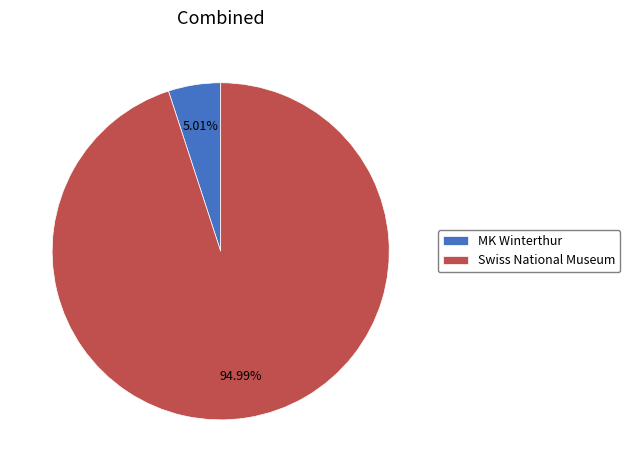

Which category has the smallest portion of the pie?

MK Winterthur